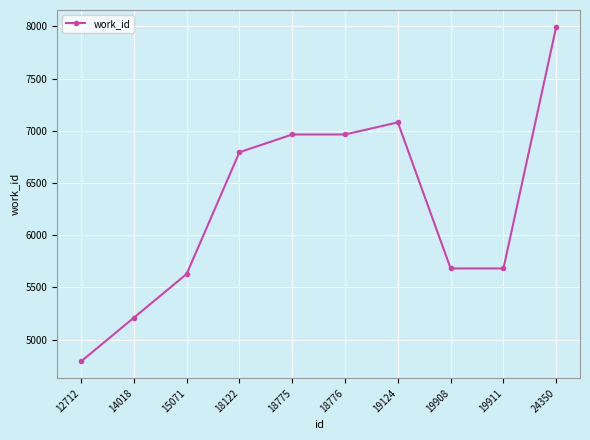

Count the number of data series in this chart.

1